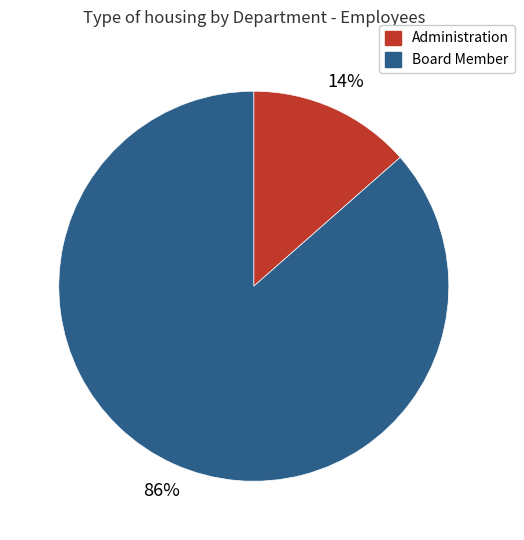

Is it true that Board Member is 94% of the pie?

False